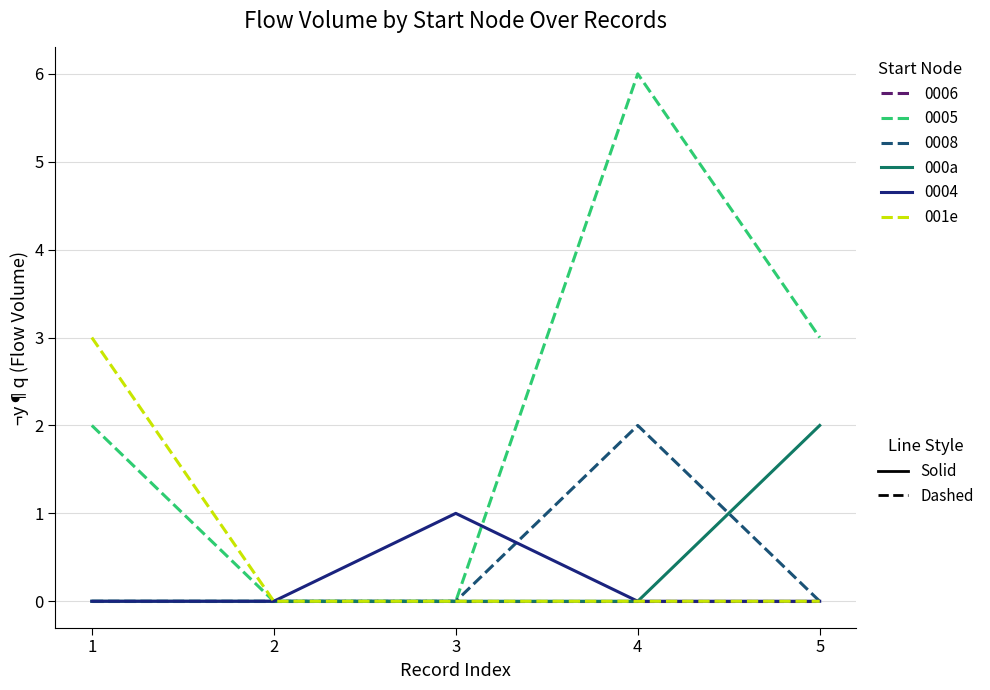

What is the maximum value shown in the chart?

6